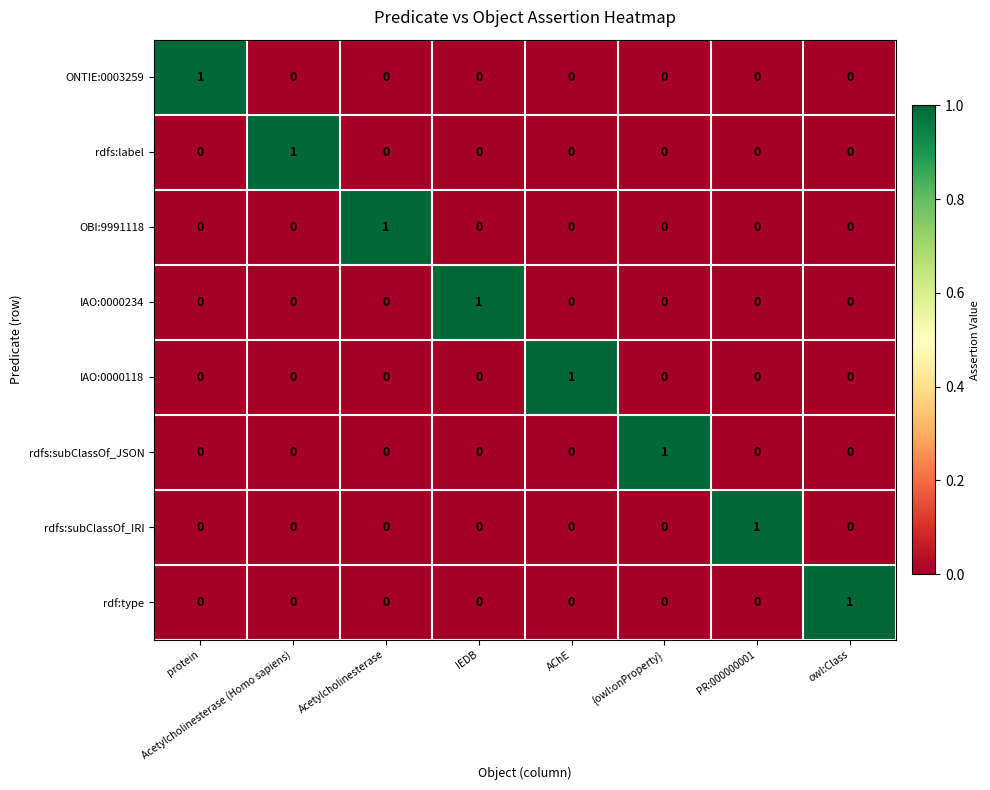

Is it true that IAO:0000118 equals -1 at owl:Class?

False